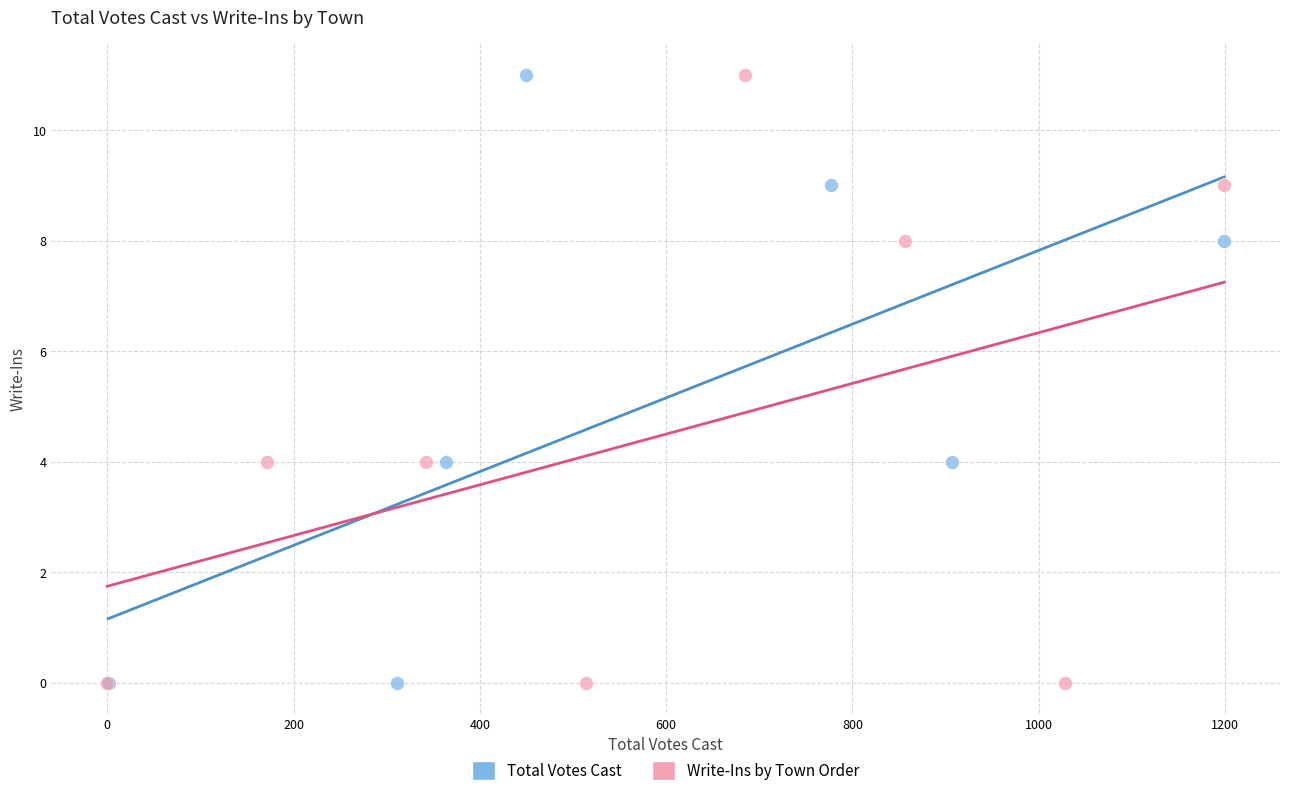

What are all the series names shown in the legend?

Total Votes Cast, Write-Ins by Town Order